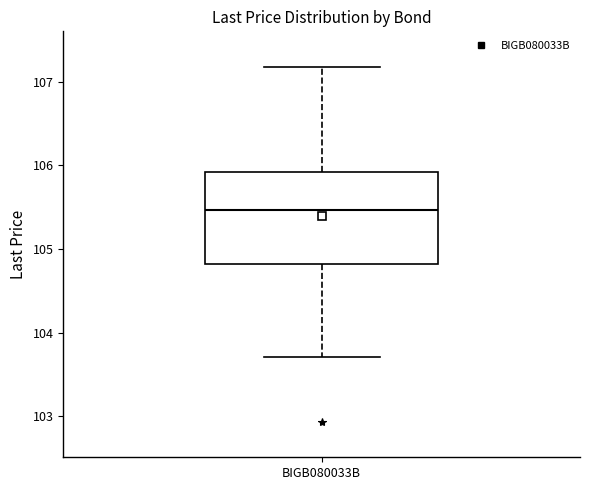

Where is the lower edge of the box for BIGB080033B on the y-axis? The values are not printed on the chart, so give them approximately, as read against the axis.

104.8